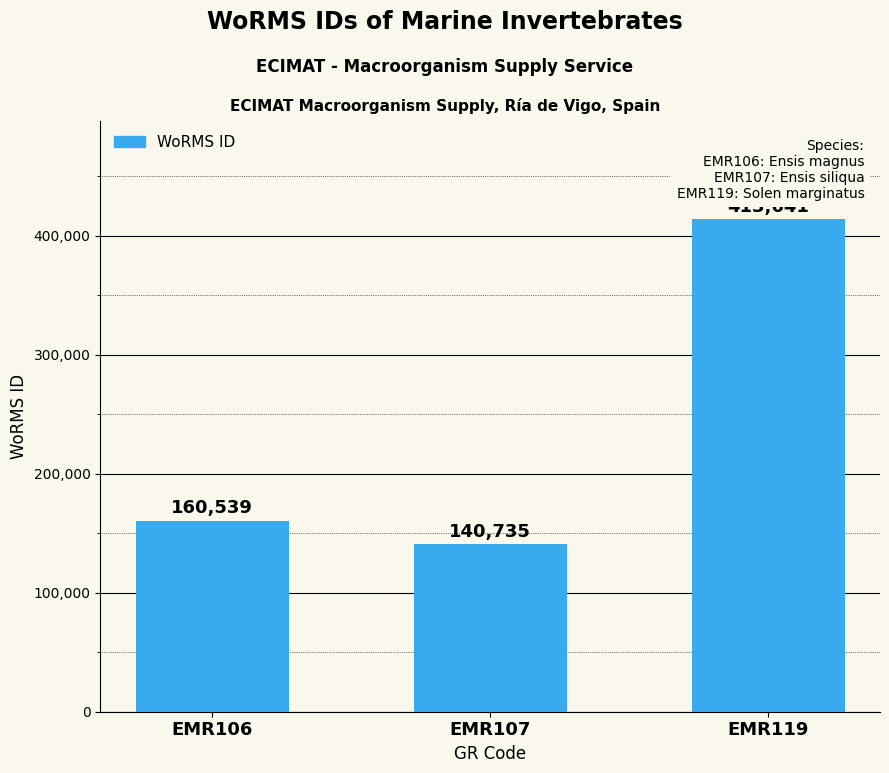

What is the difference between the maximum and minimum values?

272906